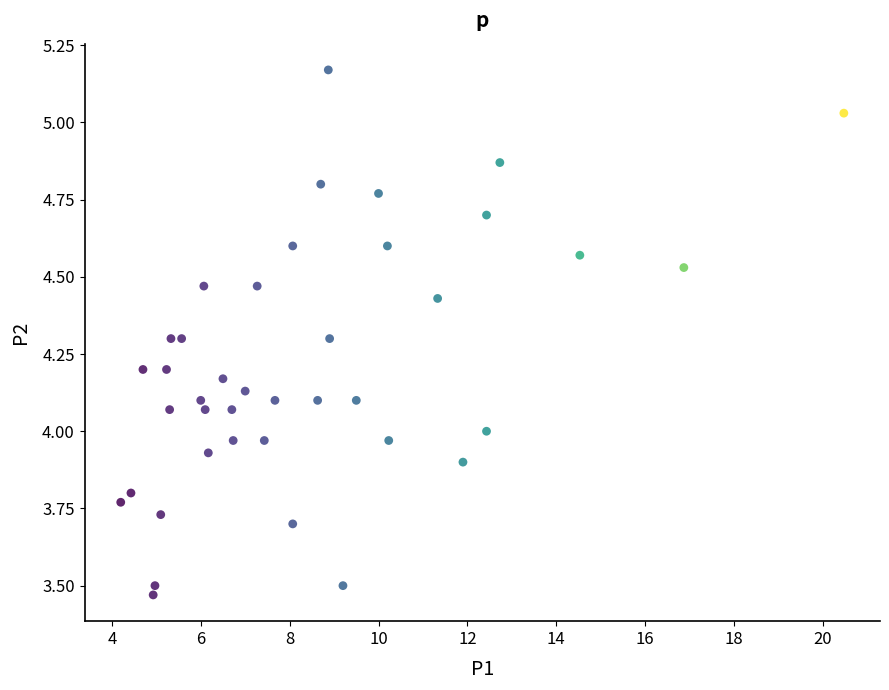

What is the range of X values (max minus min)?

16.3